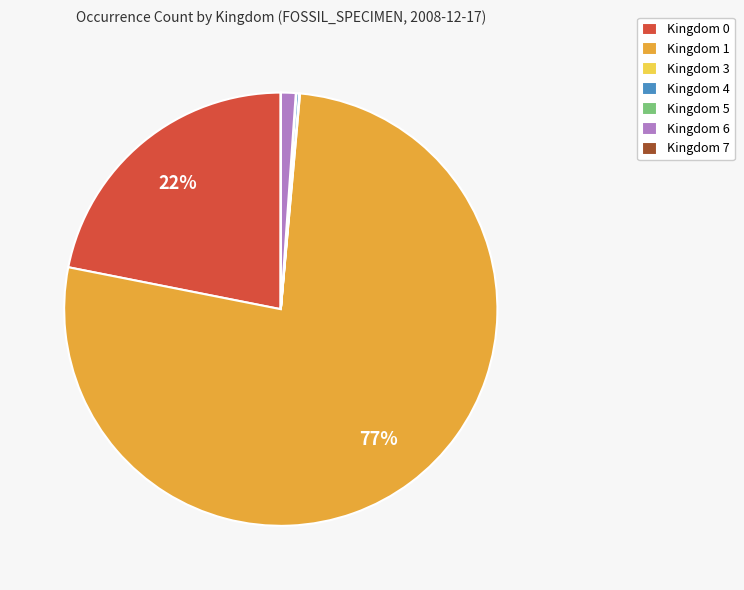

To the nearest percent, what portion does Kingdom 6 represent?

1%